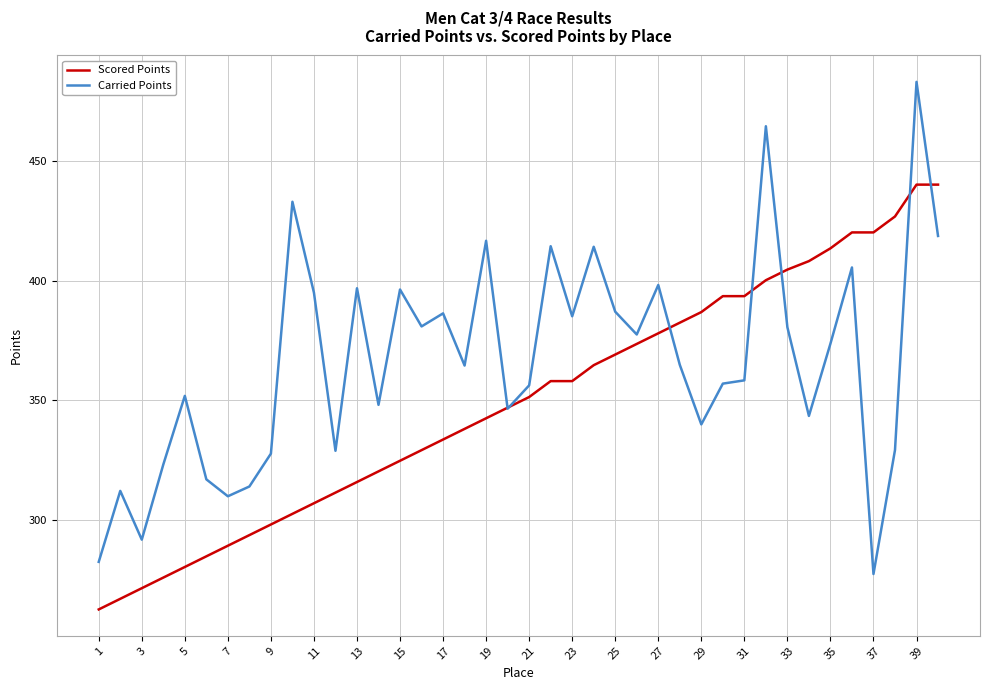

Which series has the widest spread of values?

Carried Points